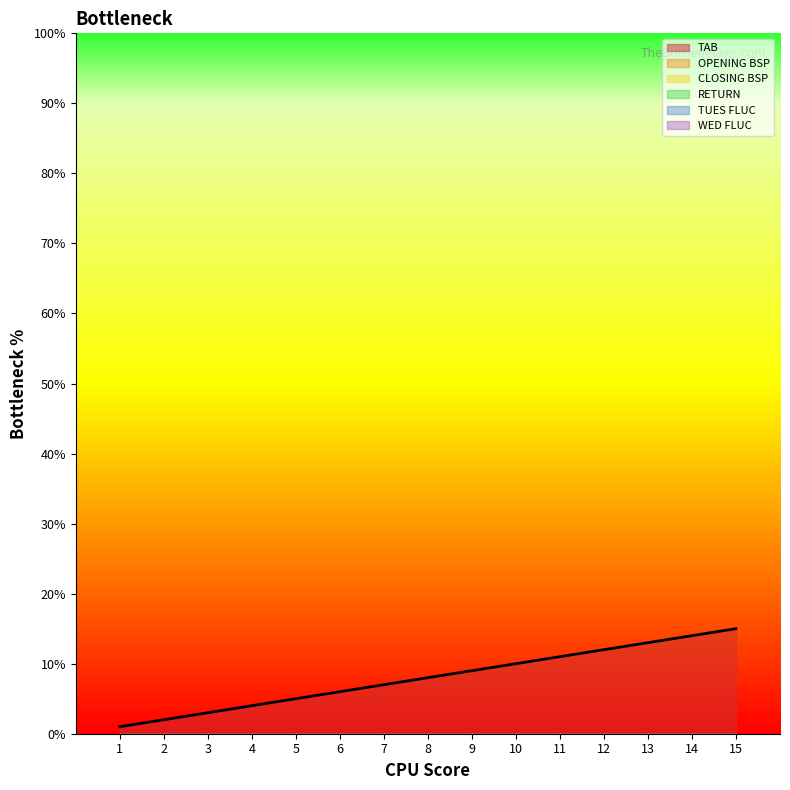

Which series has the largest total across all categories?

TAB